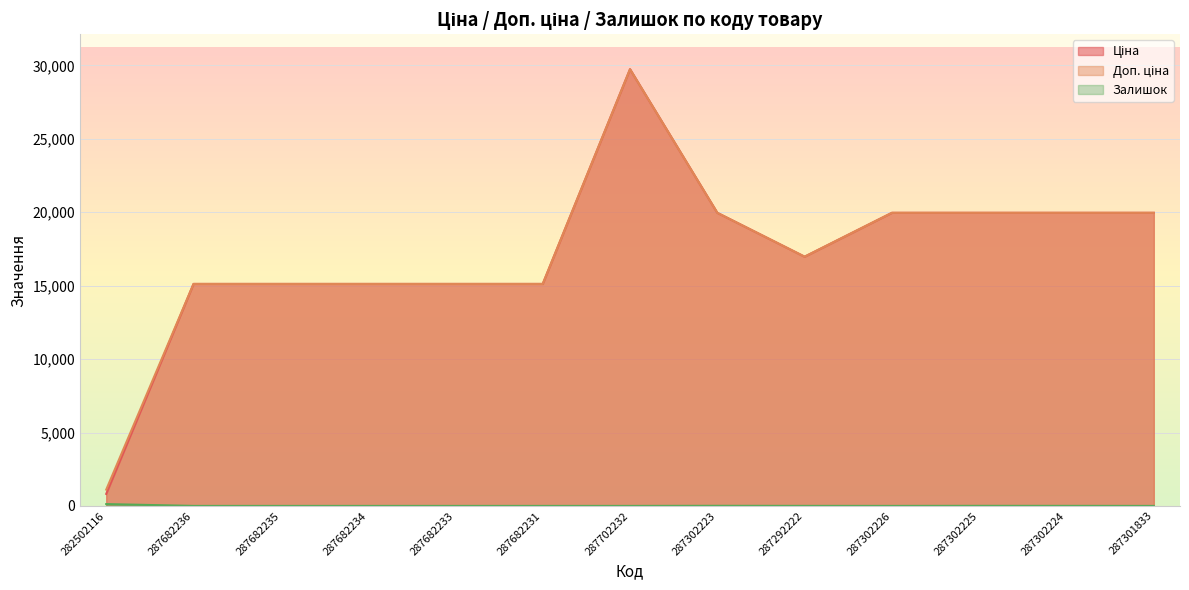

Is the value of Залишок at 287702232 greater than the value of Ціна at 287301833?

No